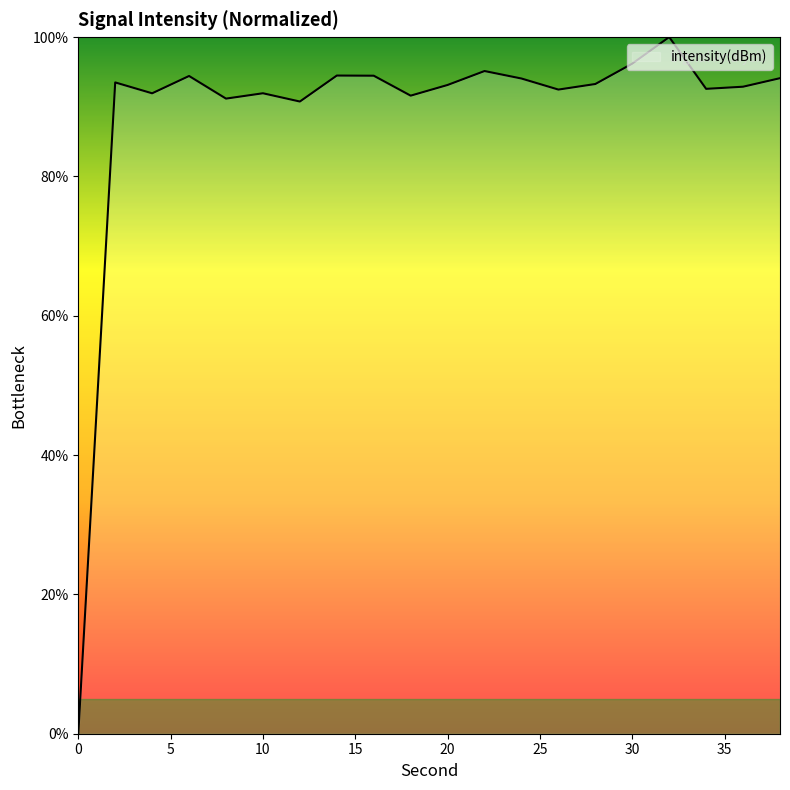

What is the maximum value shown in the chart?

100.0